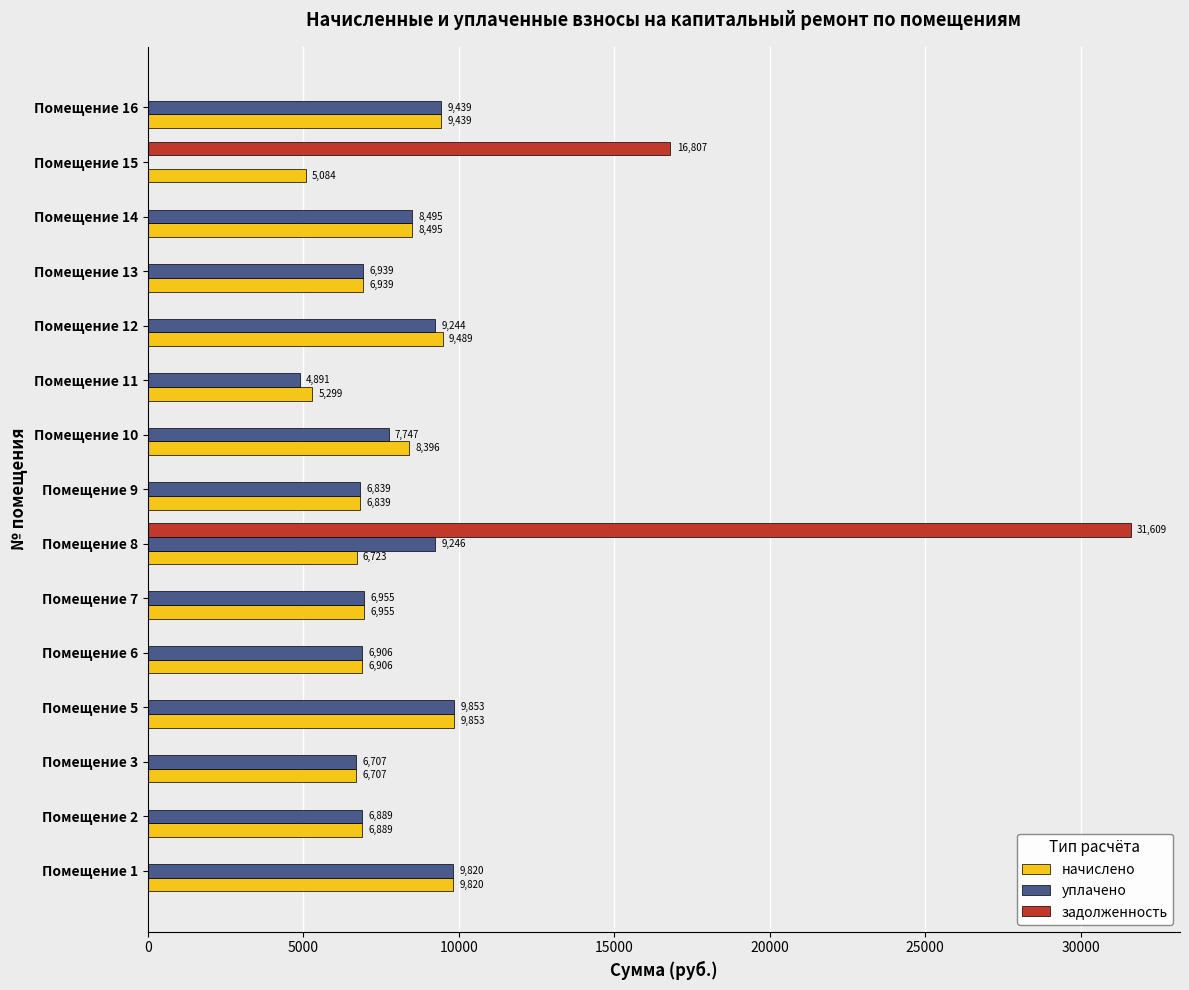

What is the maximum value shown in the chart?

31609.4